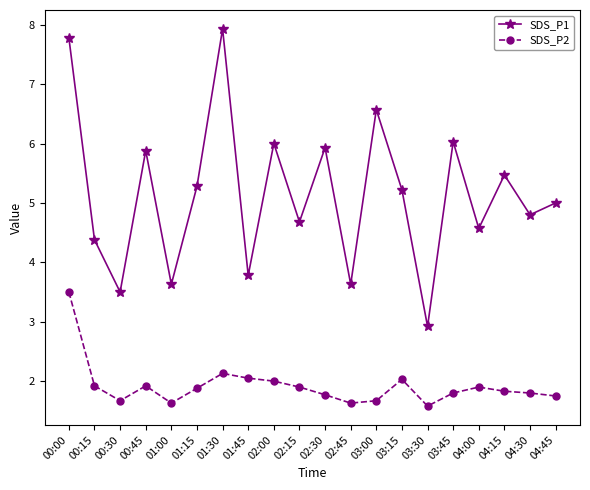

At 01:45, list the series in order from largest to smallest.

SDS_P1, SDS_P2